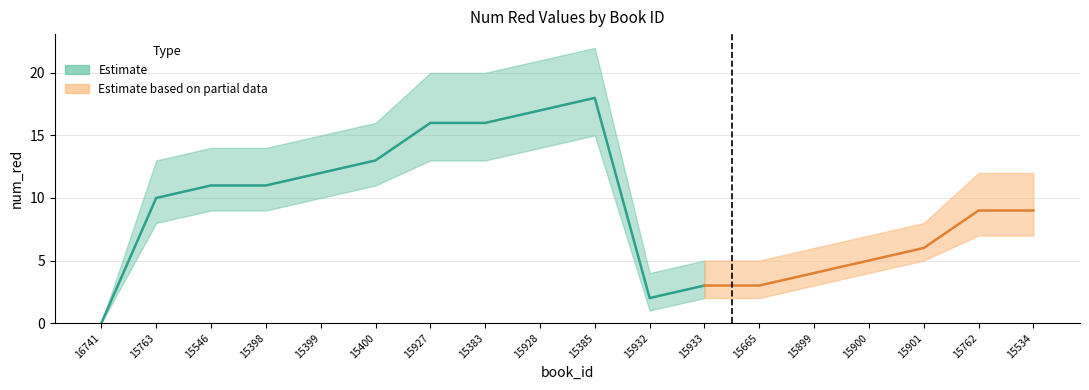

What is the label of the 18th point from the right?

16741